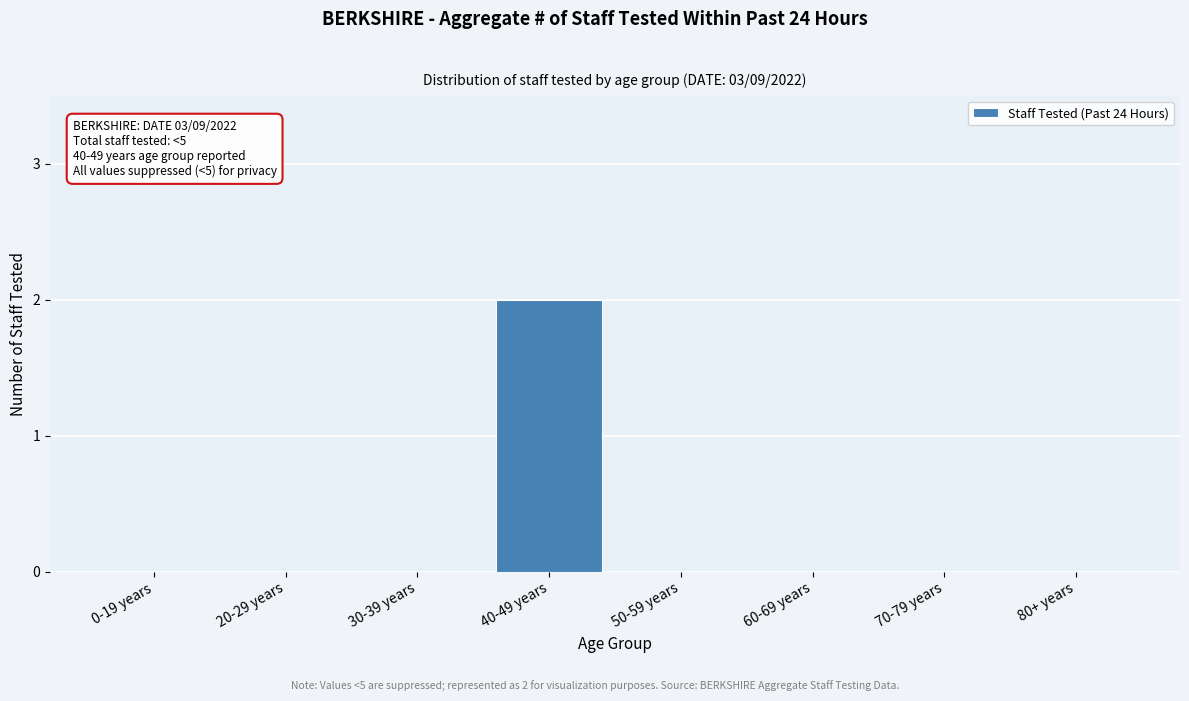

Reading left to right, what are all the values shown in this chart?

0-19 years=0	20-29 years=0	30-39 years=0	40-49 years=2	50-59 years=0	60-69 years=0	70-79 years=0	80+ years=0